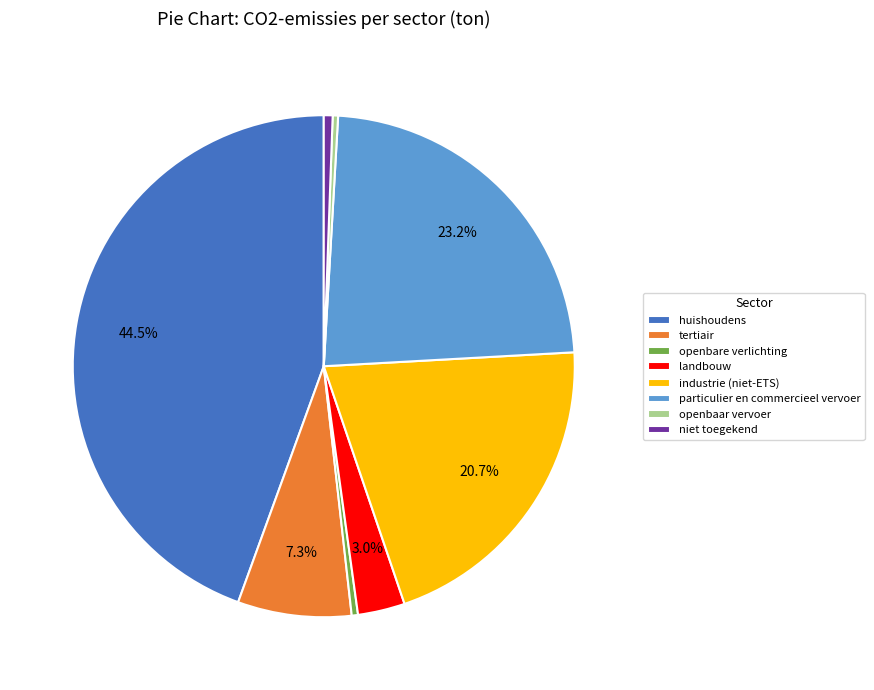

What is the largest slice in the pie chart?

huishoudens